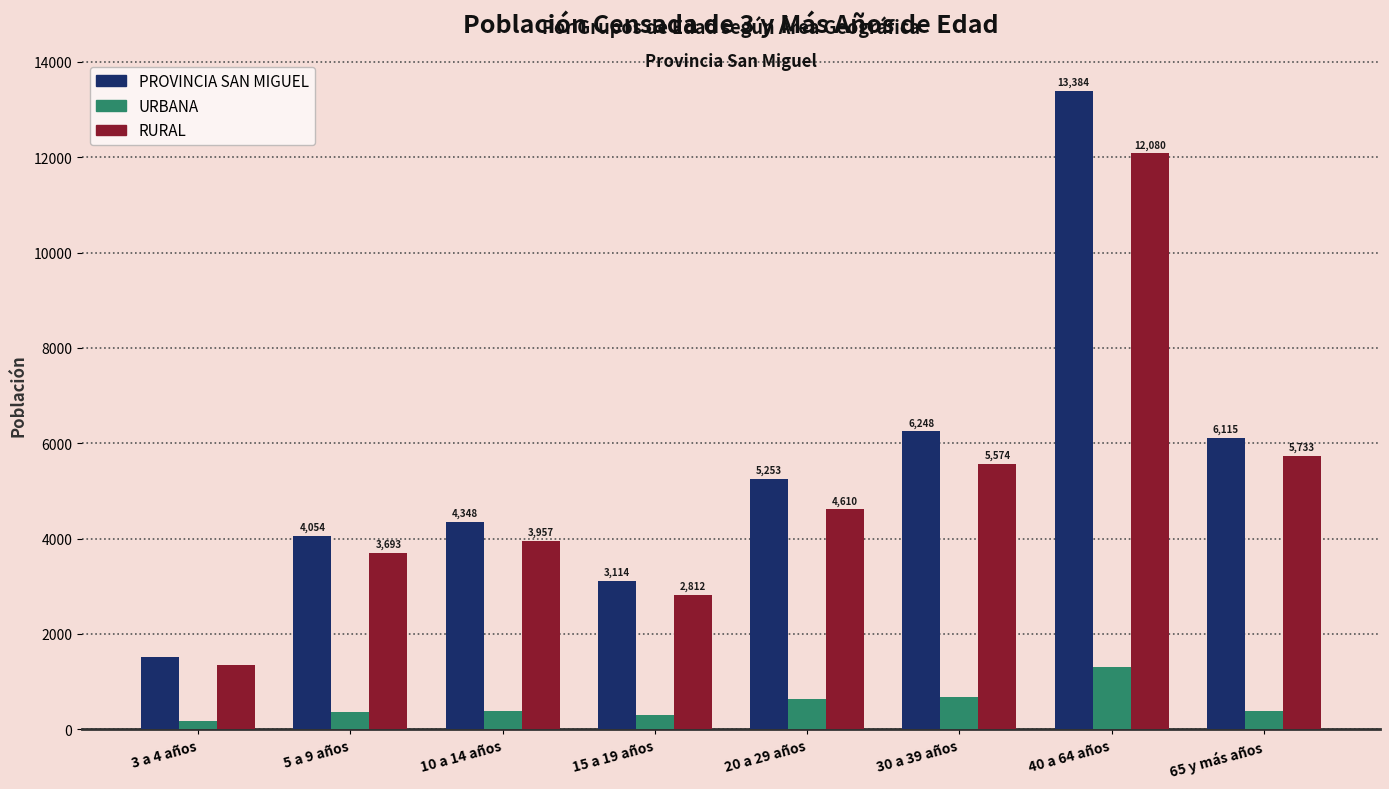

At which label is URBANA closest to 733?

30 a 39 años